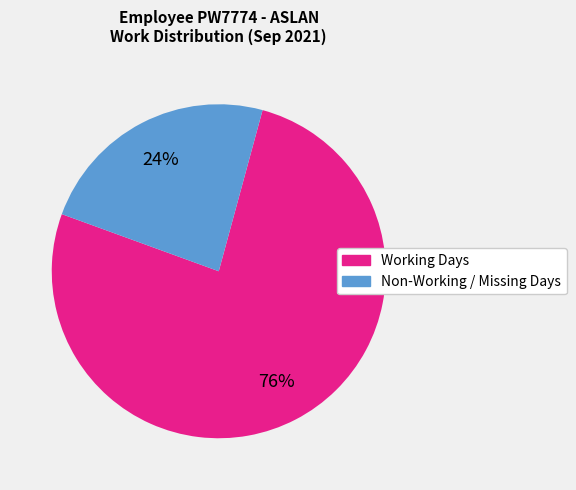

Is there any slice that represents more than half of the pie?

Yes